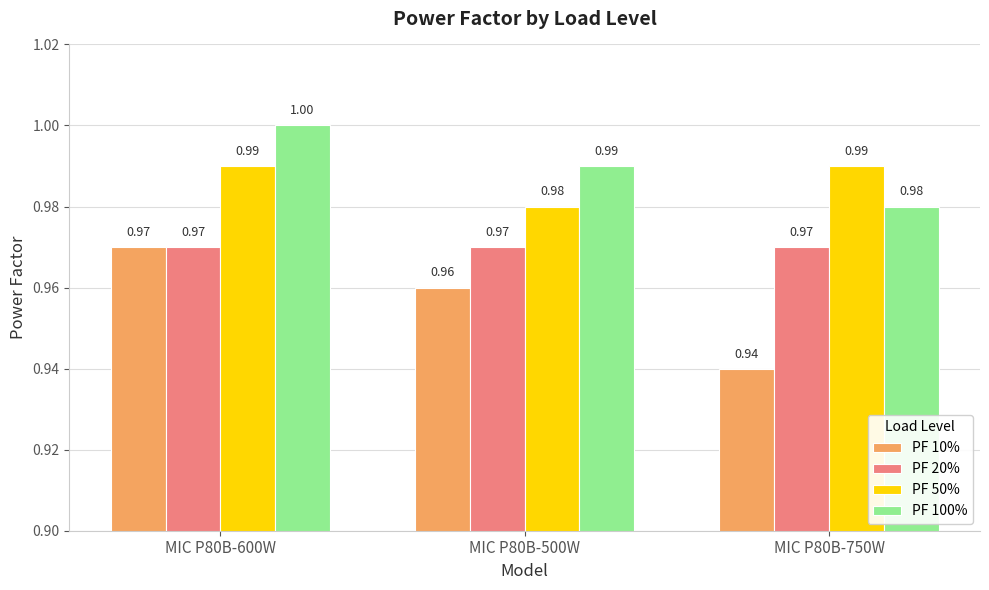

Count the number of categories in the chart.

3